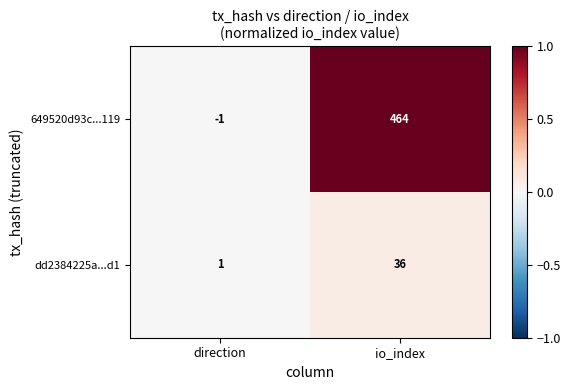

Which series changed the most between direction and io_index?

649520d93c...119